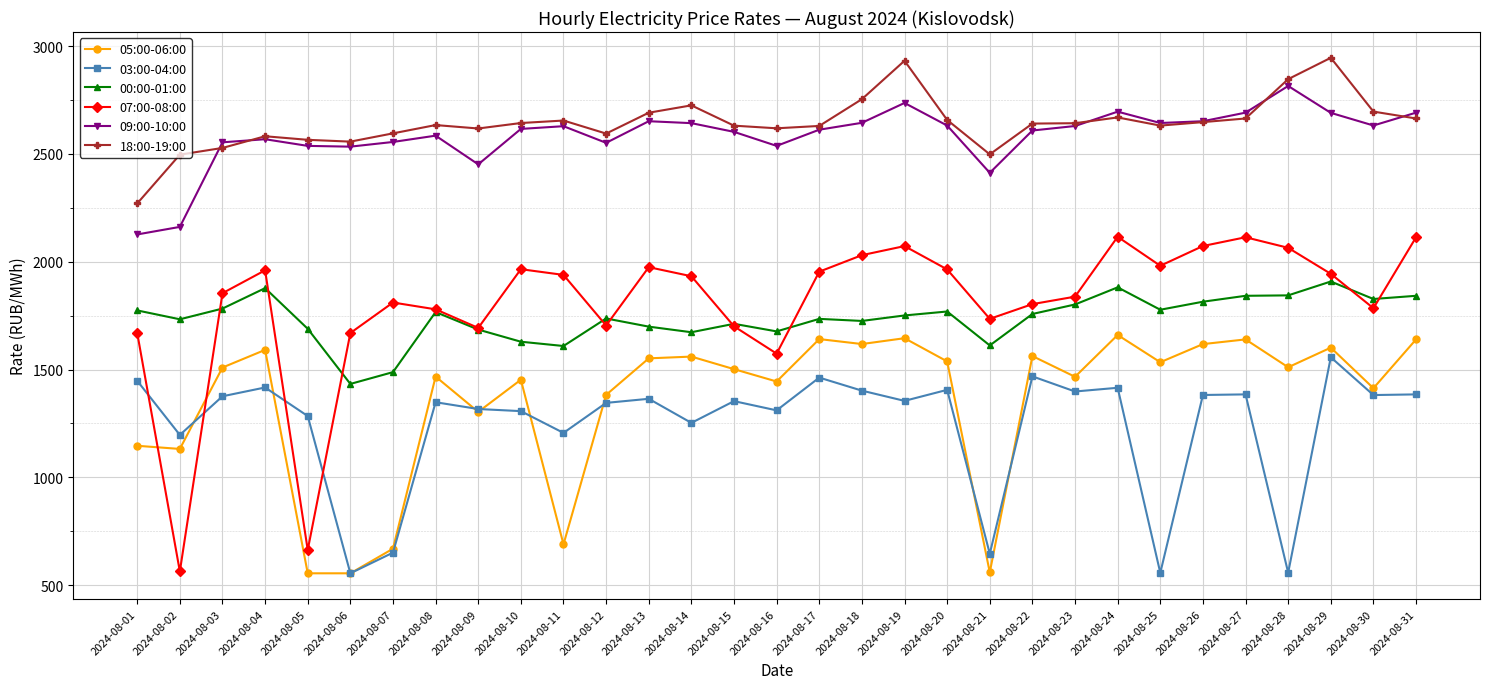

The value of 00:00-01:00 at 2024-08-23 is 823.9. True or false?

False